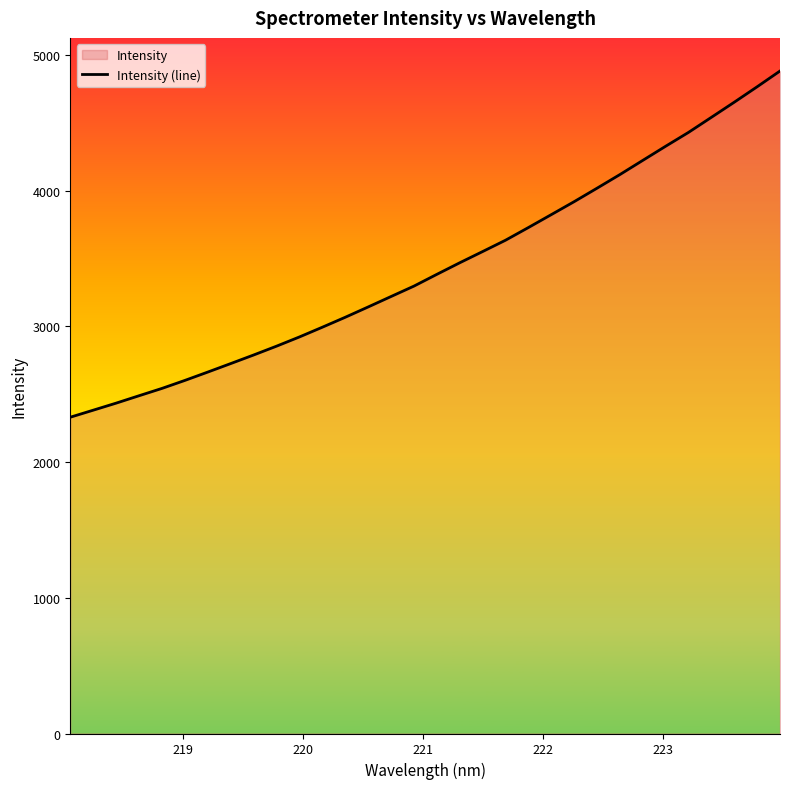

What is the maximum value shown in the chart?

4882.5